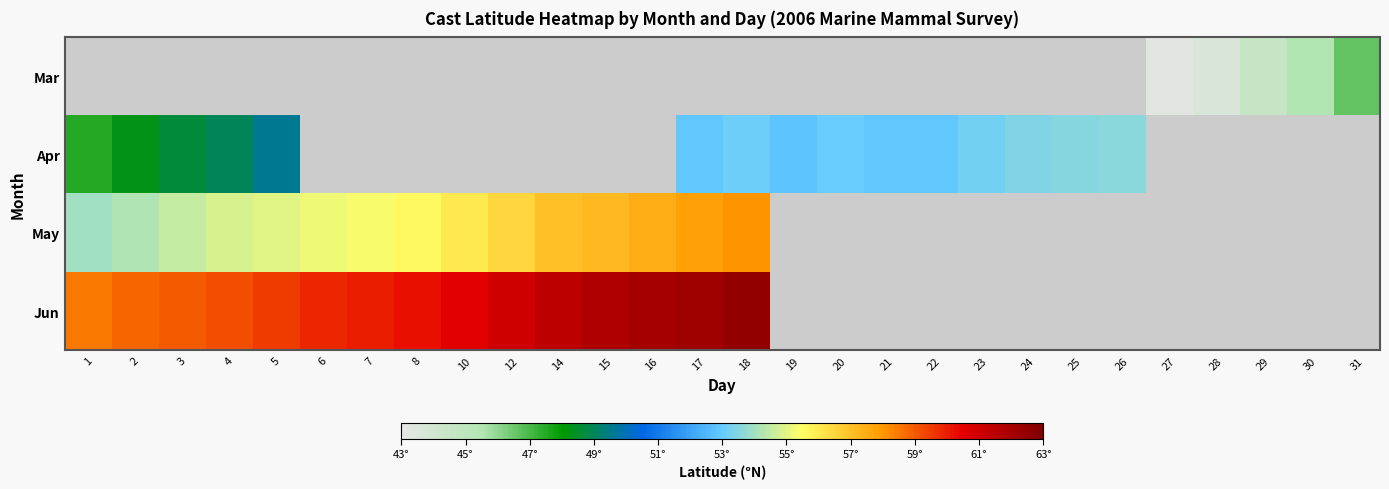

Rank the series at 21 from lowest to highest value.

Mar, Apr, May, Jun